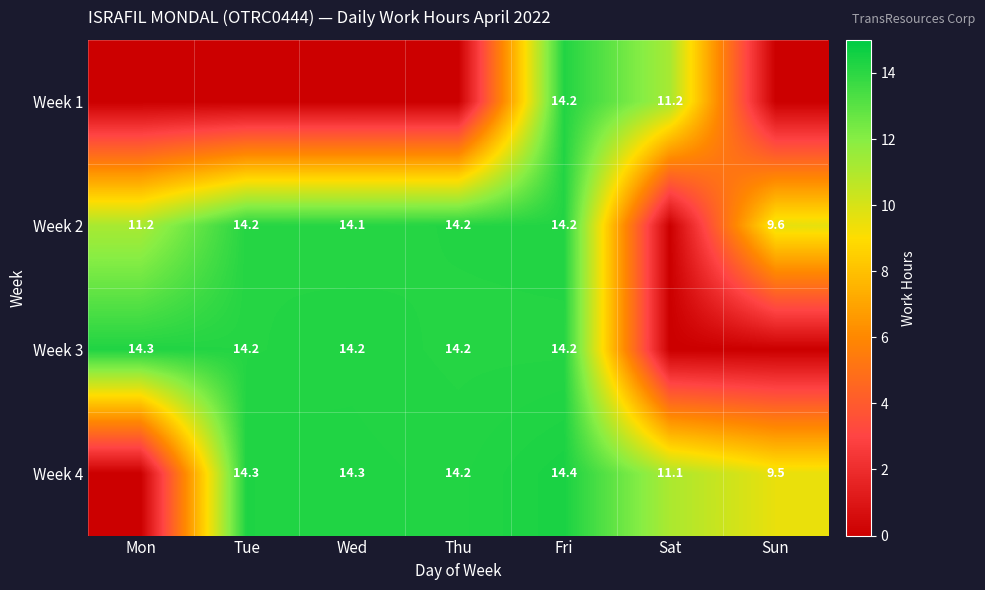

The value of Week 4 at Tue is 18.7. True or false?

False